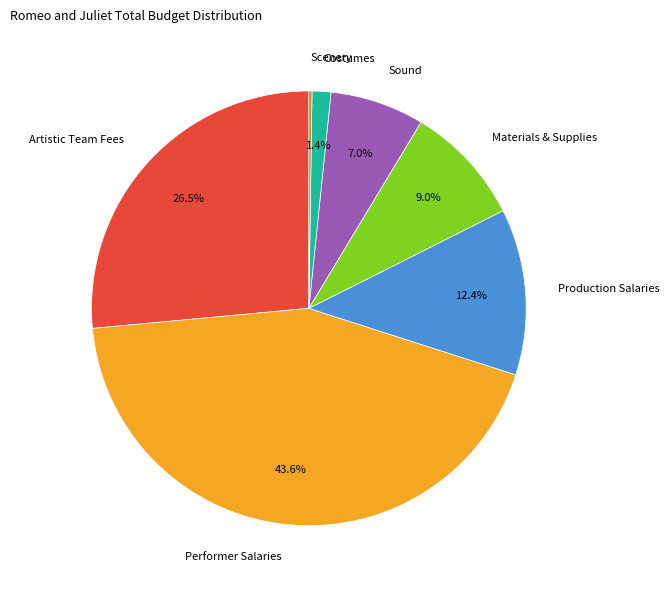

Which has a higher value, Performer Salaries or Artistic Team Fees?

Performer Salaries